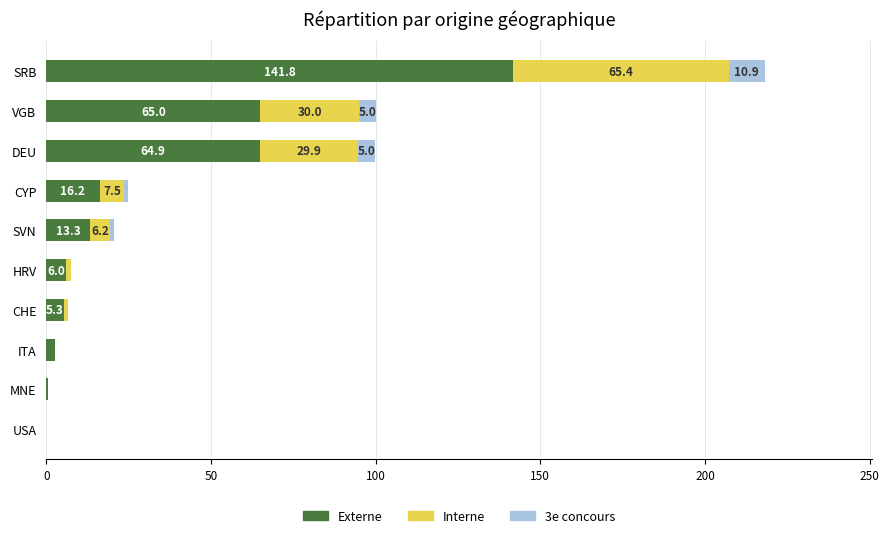

True or false: Externe has a value of 110.0 at DEU.

False